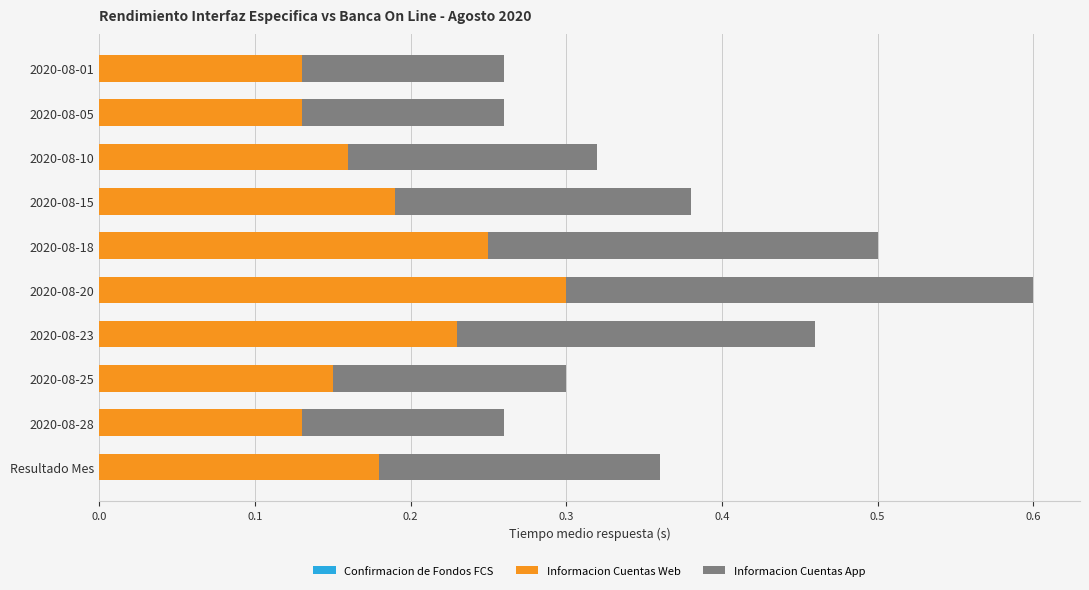

What is the sum of the Informacion Cuentas Web values at 2020-08-05 and 2020-08-18?

0.4